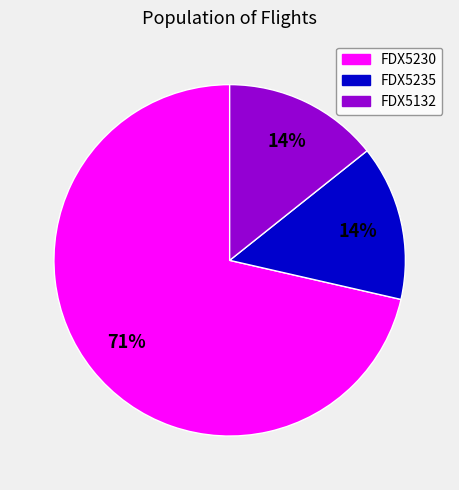

What is the majority slice?

FDX5230